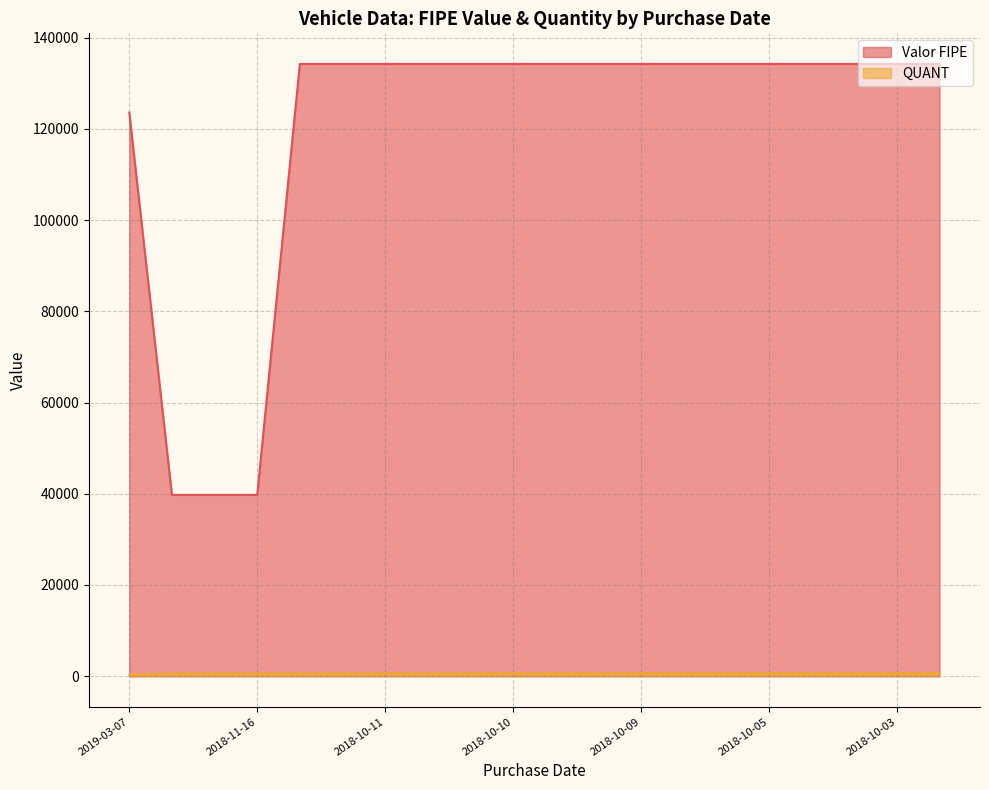

How many values in the QUANT series exceed 652?

9